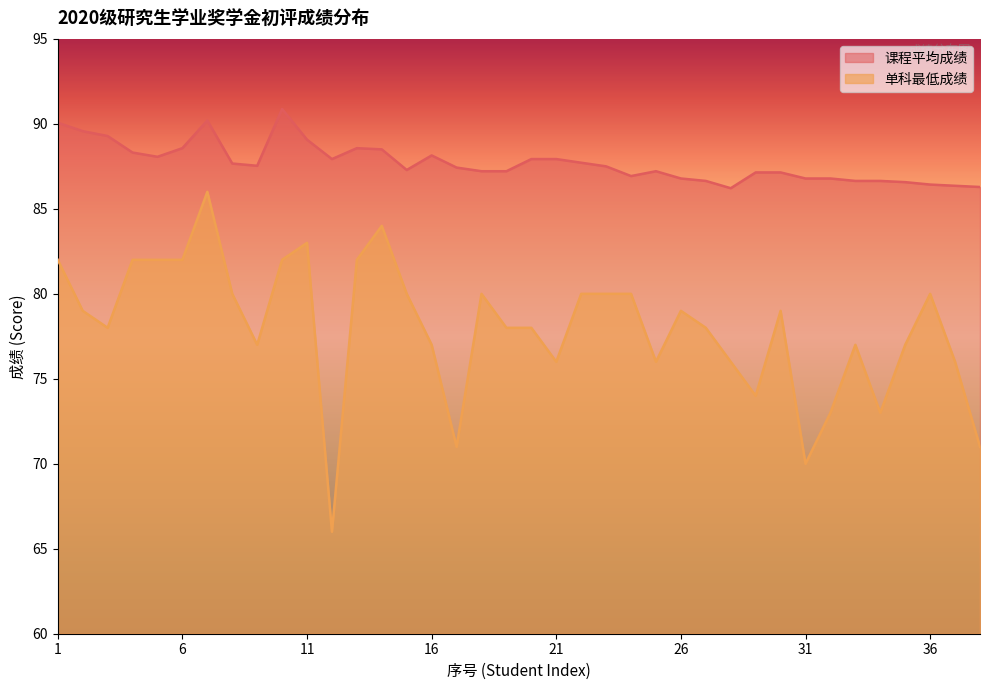

True or false: 单科最低成绩 and 课程平均成绩 intersect in this chart.

False